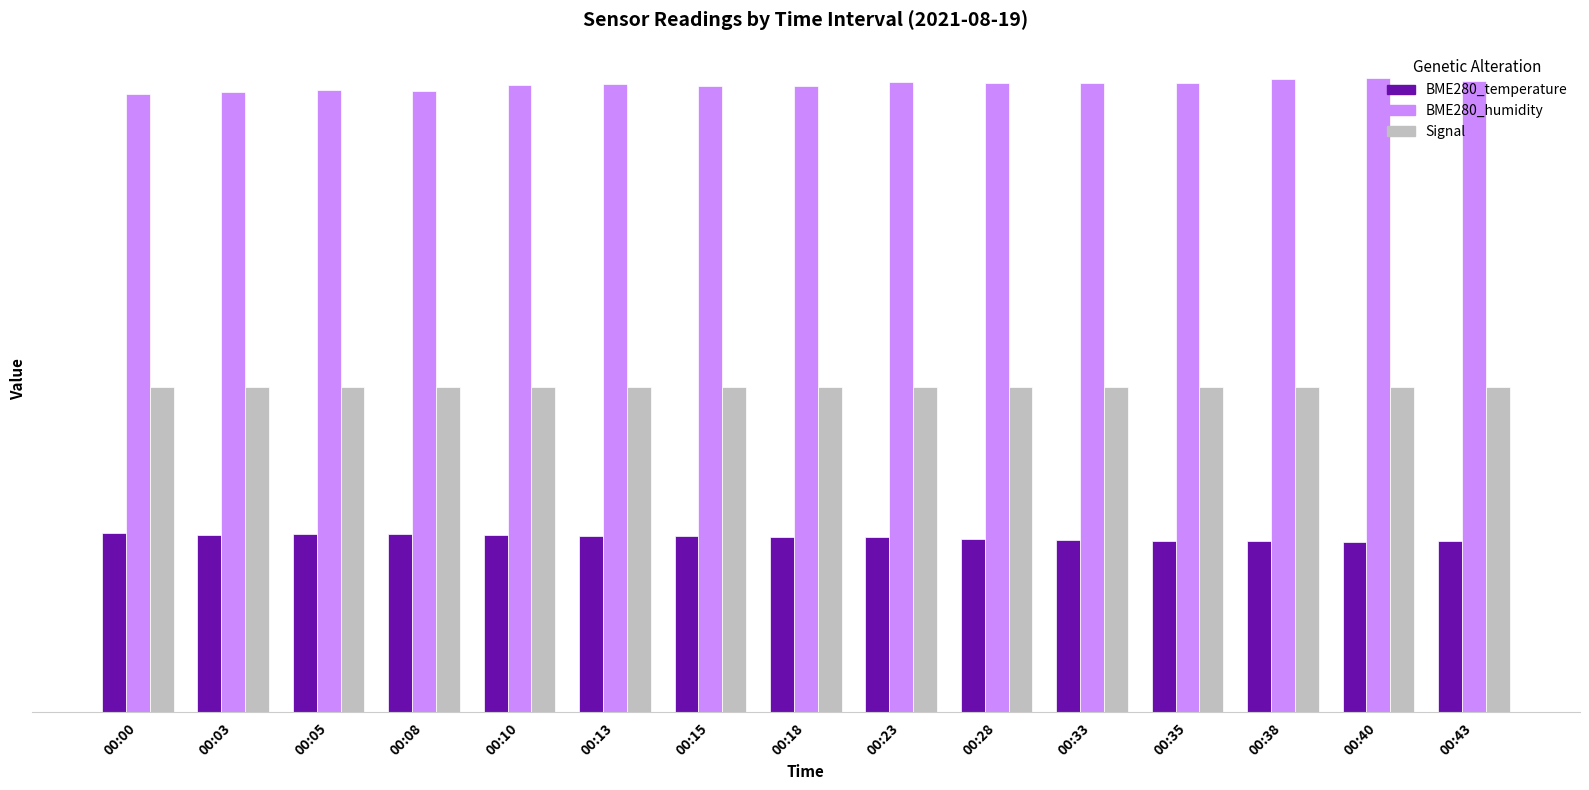

Rank the series by their maximum value, from lowest to highest.

BME280_temperature, Signal, BME280_humidity